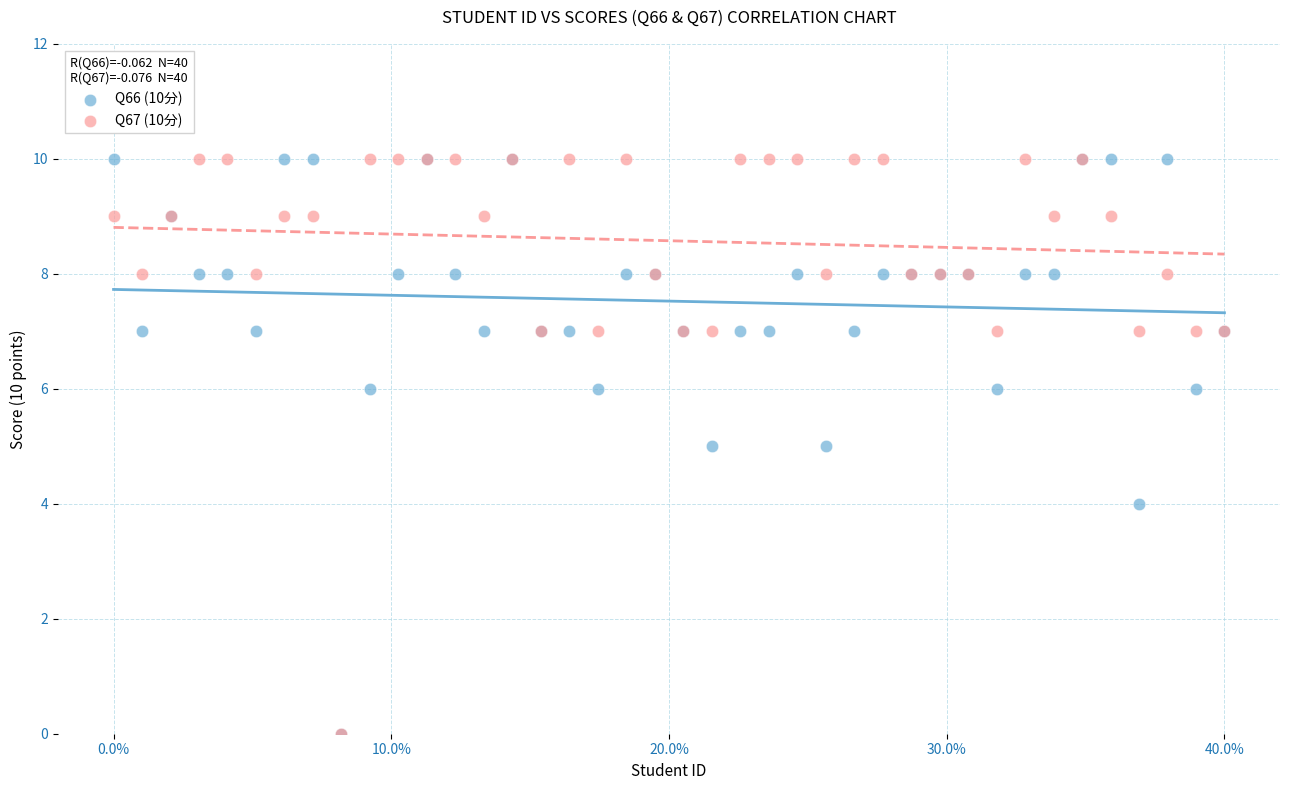

What are all the series names shown in the legend?

Q66 (10分), Q67 (10分)